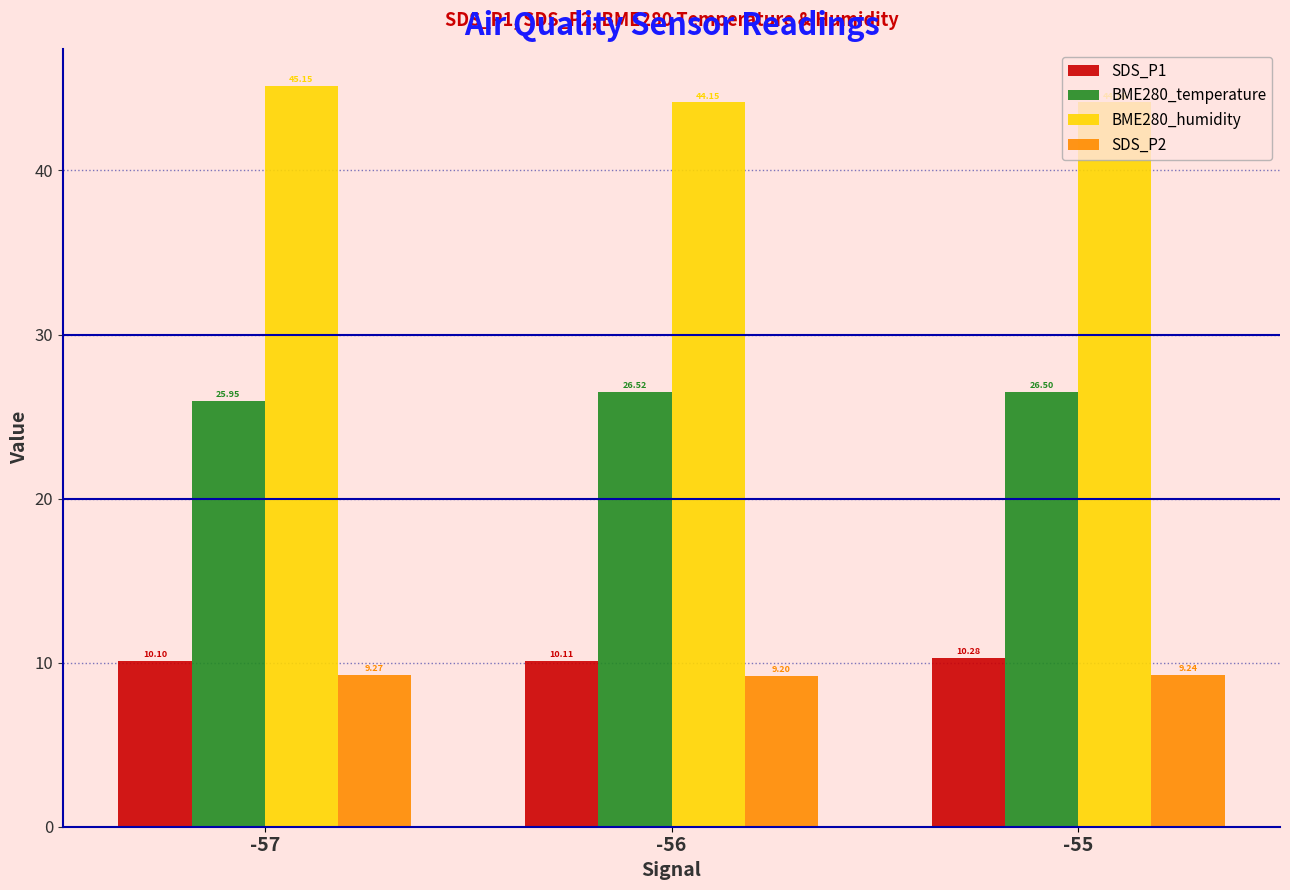

List the labels in order of SDS_P1 value, largest first.

-55, -56, -57